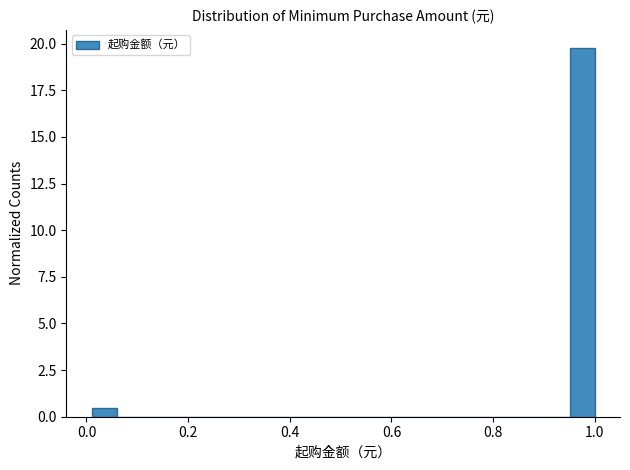

Around what value on the x-axis is the tallest bar? Give the approximate position of its centre, as read against the axis.

0.98